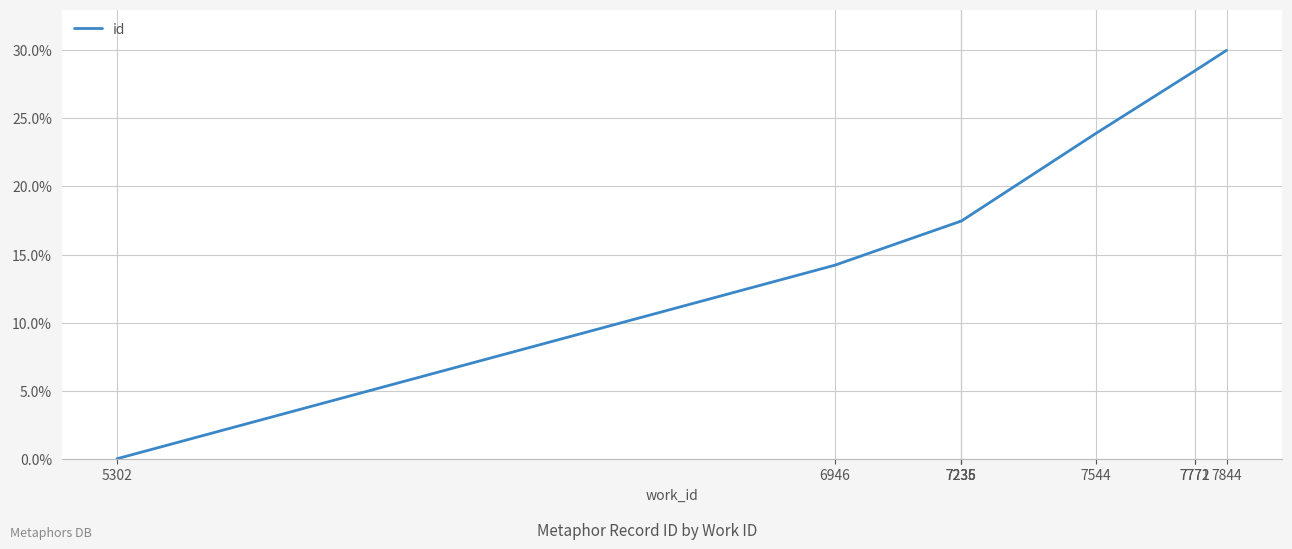

The chart shows a value of 17.4 at 7235. True or false?

True